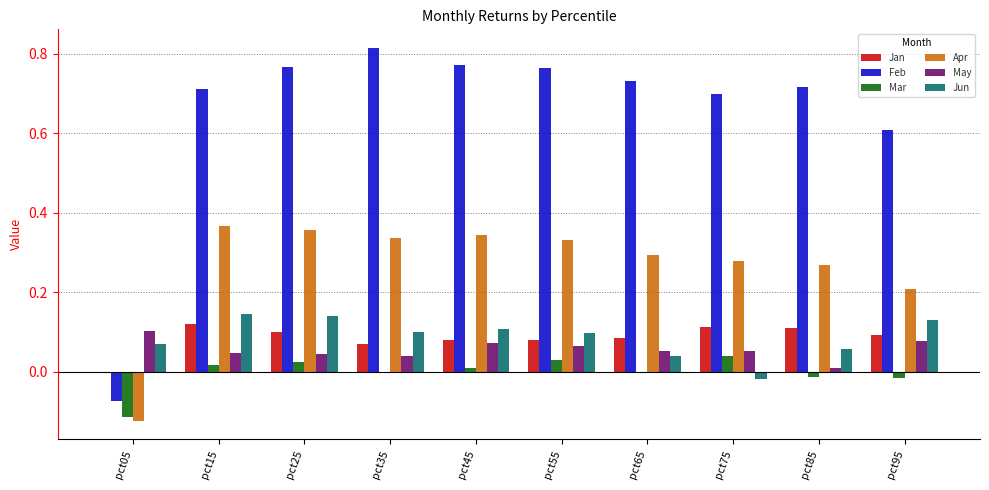

How many values in the Feb series exceed 0?

9